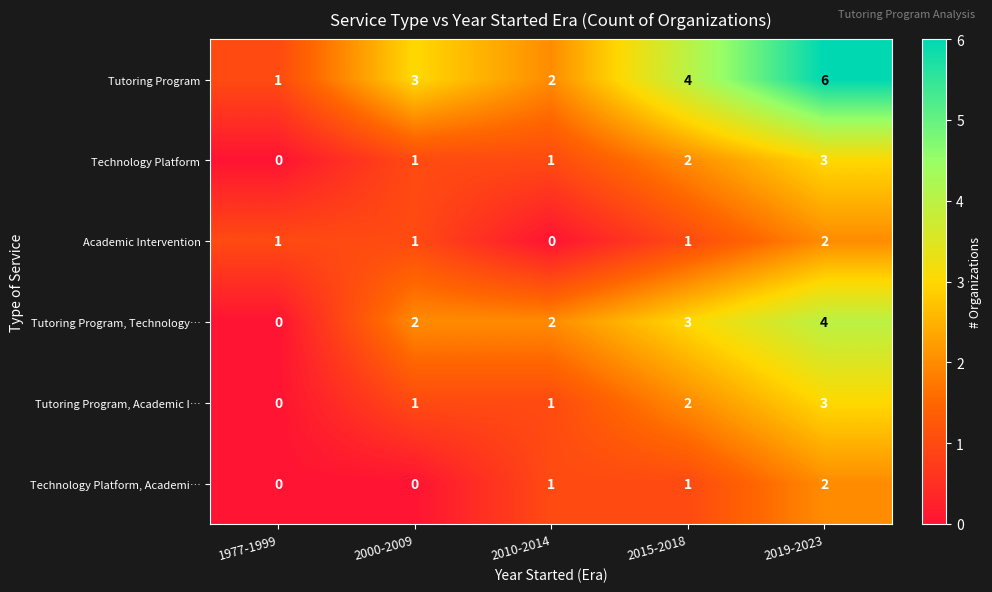

The Tutoring Program series shows 4 at 2015-2018. True or false?

True